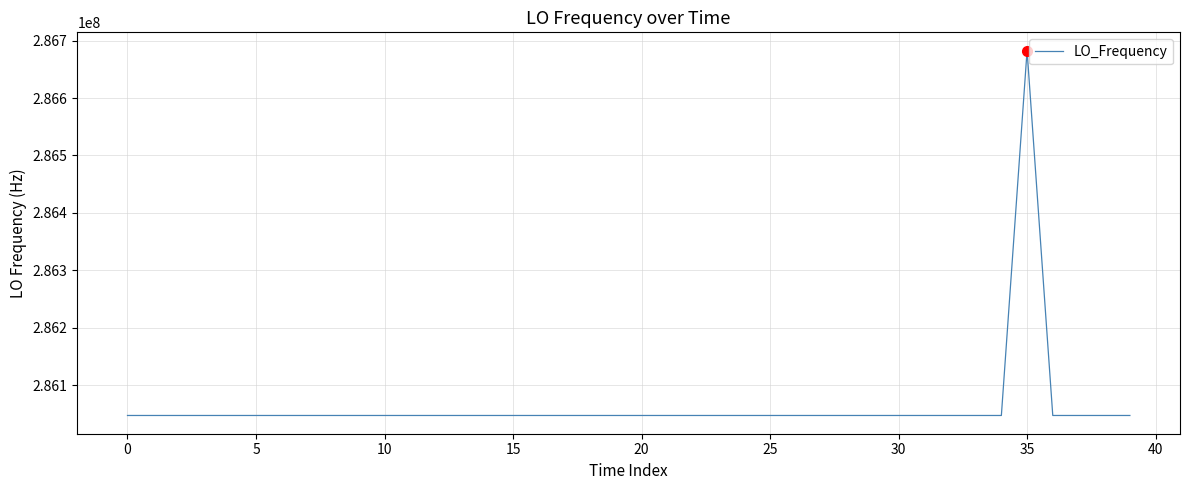

What is the difference between the maximum and minimum values?

635707.9